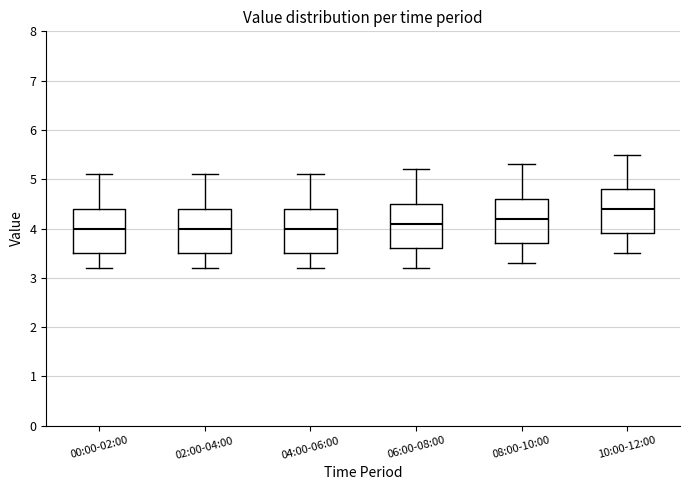

Reading left to right, transcribe this box plot: for each box, give where its median line is, the range the box spans, and where its two whiskers end, as read against the y-axis. The values are not printed on the chart, so give them approximately, as read against the axis.

00:00-02:00: median 4.0, box 3.5 to 4.4, whiskers 3.2 to 5.1
02:00-04:00: median 4.0, box 3.5 to 4.4, whiskers 3.2 to 5.1
04:00-06:00: median 4.0, box 3.5 to 4.4, whiskers 3.2 to 5.1
06:00-08:00: median 4.1, box 3.6 to 4.5, whiskers 3.2 to 5.2
08:00-10:00: median 4.2, box 3.7 to 4.6, whiskers 3.3 to 5.3
10:00-12:00: median 4.4, box 3.9 to 4.8, whiskers 3.5 to 5.5